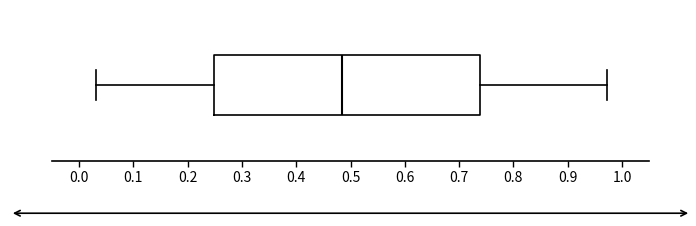

Read this box plot against the x-axis: the position of the median line, the range covered by the box, and the ends of both whiskers. The values are not printed on the chart, so give them approximately, as read against the axis.

median 0.49, box 0.25 to 0.74, whiskers 0.03 to 0.97